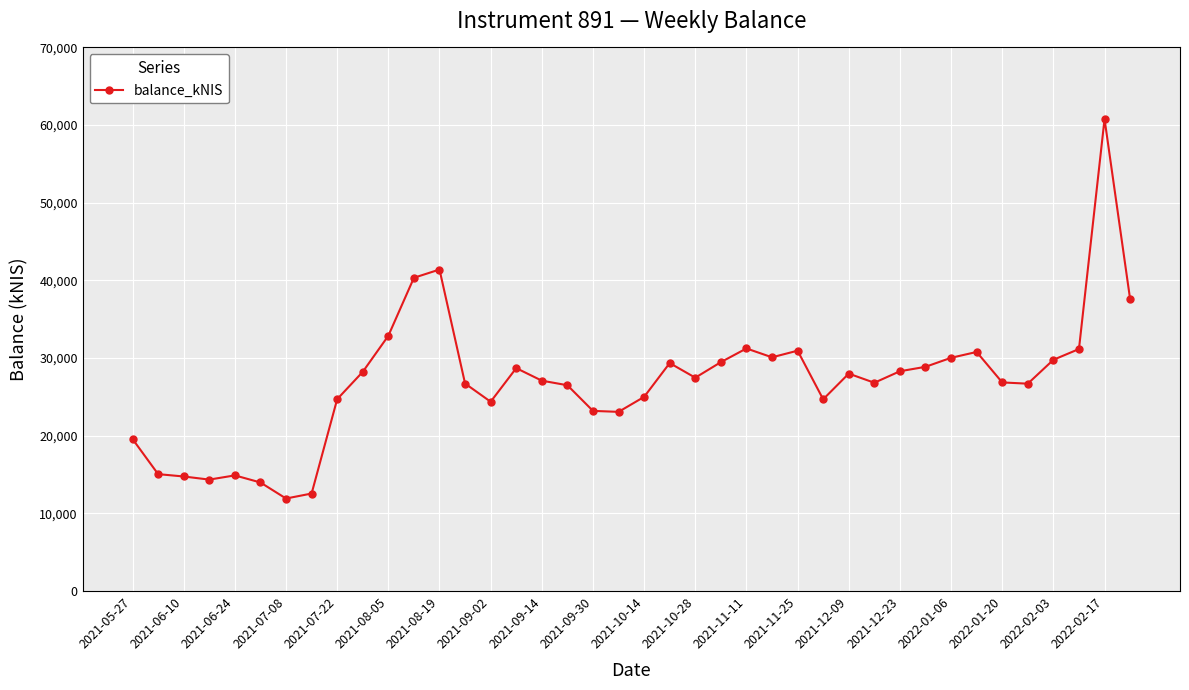

What is the maximum value shown in the chart?

60781.6